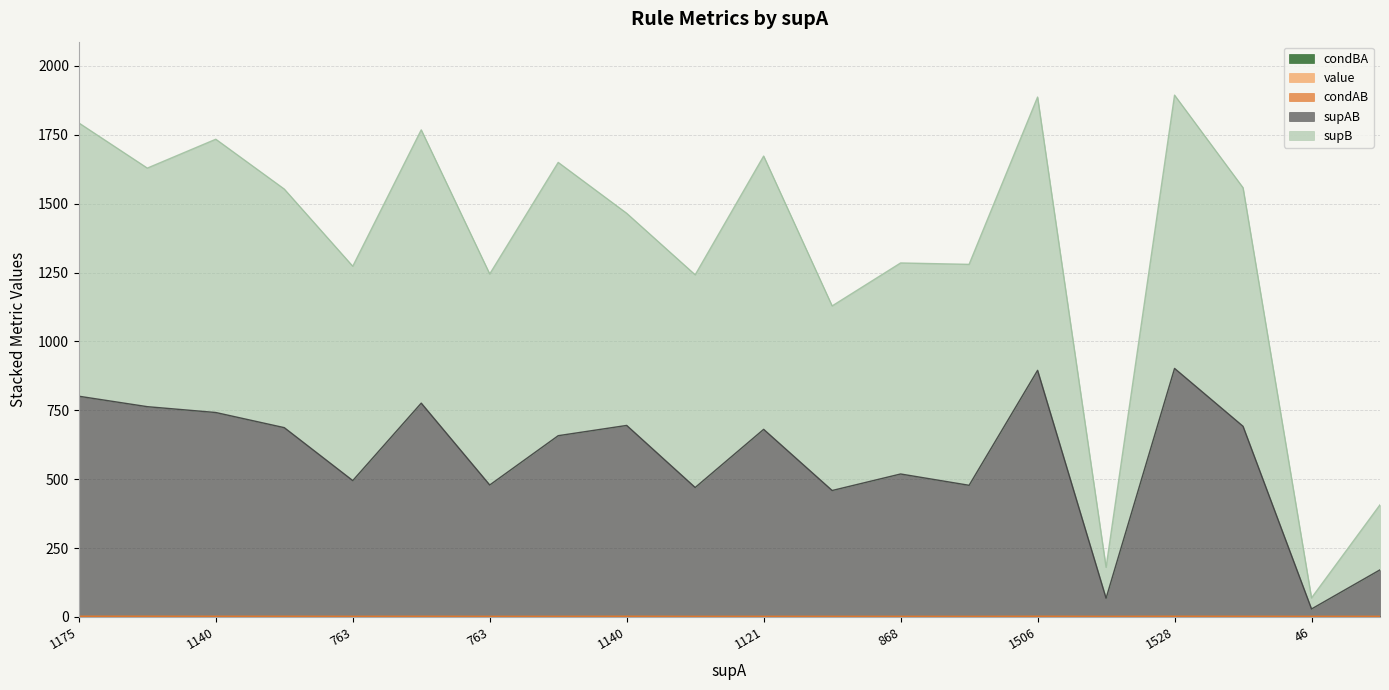

True or false: supB and condBA intersect in this chart.

False